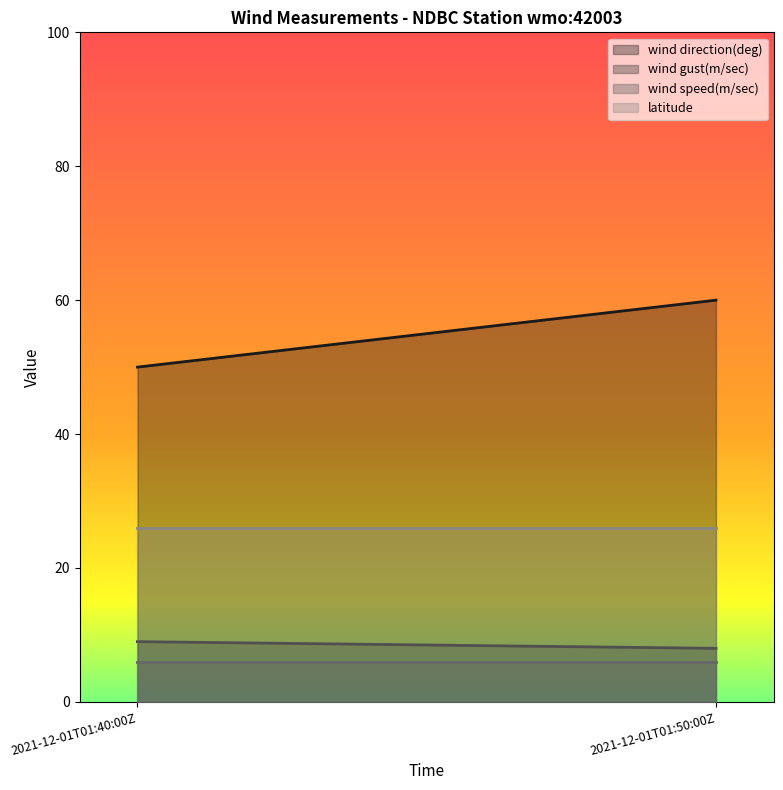

Between 2021-12-01T01:40:00Z and 2021-12-01T01:50:00Z, which is larger?

2021-12-01T01:50:00Z